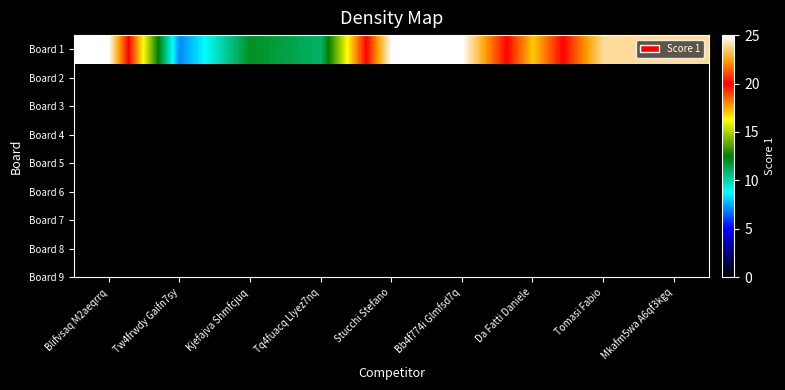

What is the sum of all values?

170